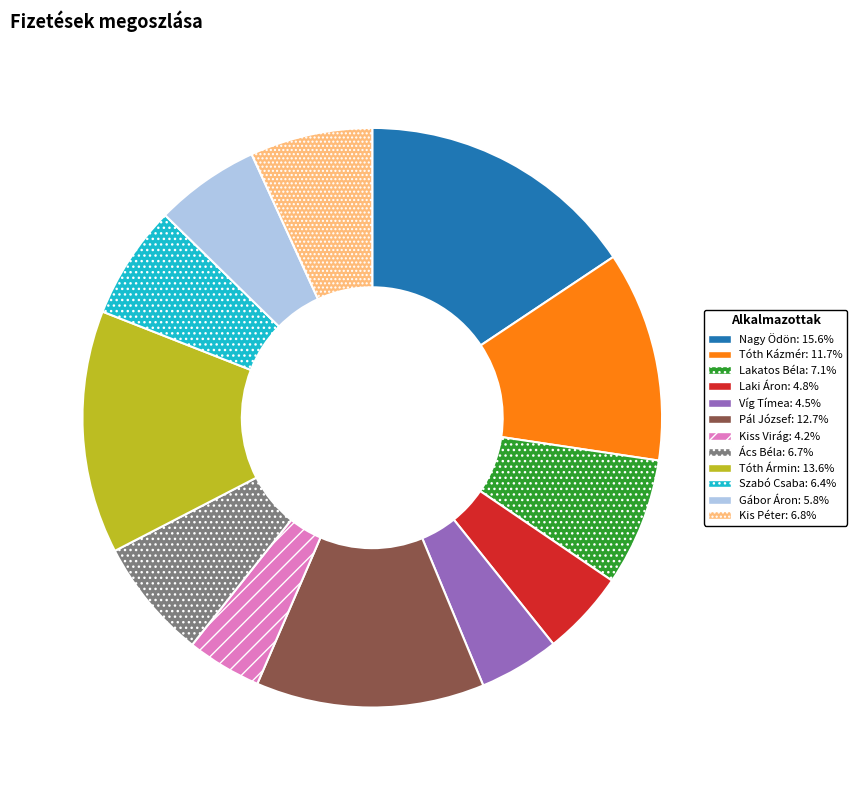

Approximately how many times larger is the value at Nagy Ödön compared to Kis Péter?

2.3